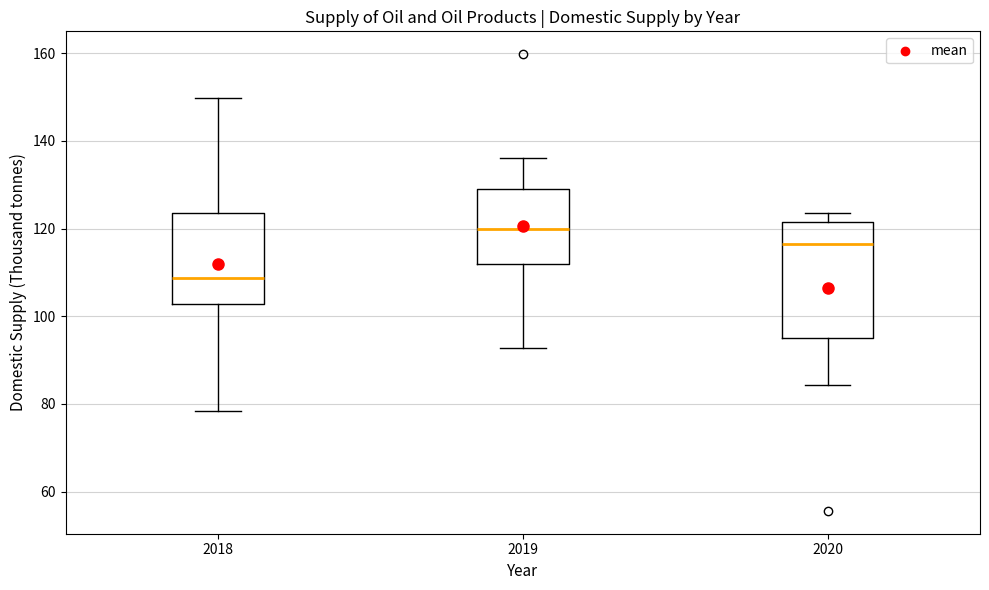

Which box's median line is the lowest?

2018